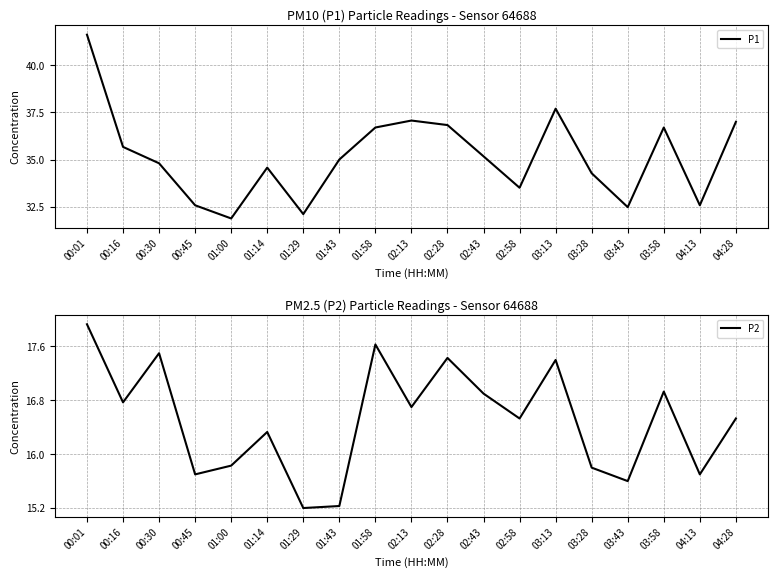

Is this an area chart (filled region under the line)?

No